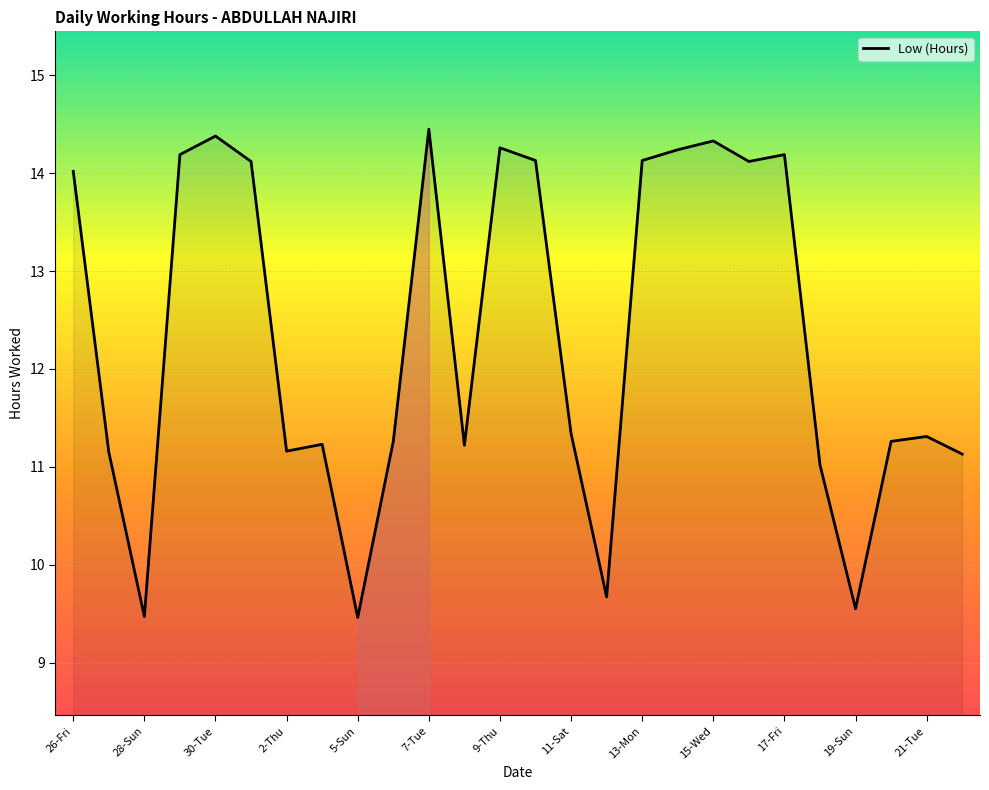

What is the difference between the maximum and minimum values?

5.0